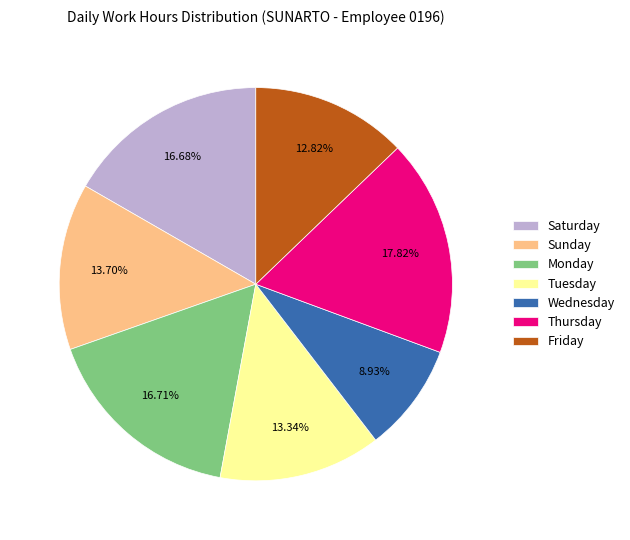

Is there a majority slice in this chart?

No